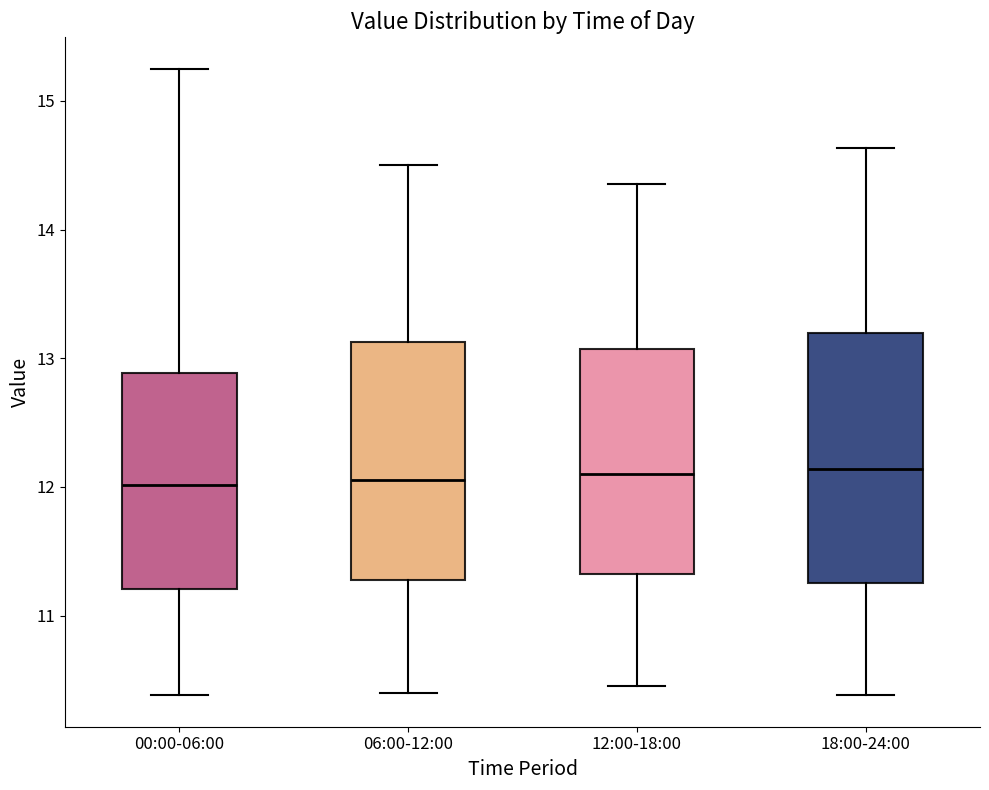

Reading left to right, transcribe this box plot: for each box, give where its median line is, the range the box spans, and where its two whiskers end, as read against the y-axis. The values are not printed on the chart, so give them approximately, as read against the axis.

00:00-06:00: median 12.0, box 11.2 to 12.9, whiskers 10.4 to 15.3
06:00-12:00: median 12.1, box 11.3 to 13.1, whiskers 10.4 to 14.5
12:00-18:00: median 12.1, box 11.3 to 13.1, whiskers 10.5 to 14.4
18:00-24:00: median 12.1, box 11.3 to 13.2, whiskers 10.4 to 14.6